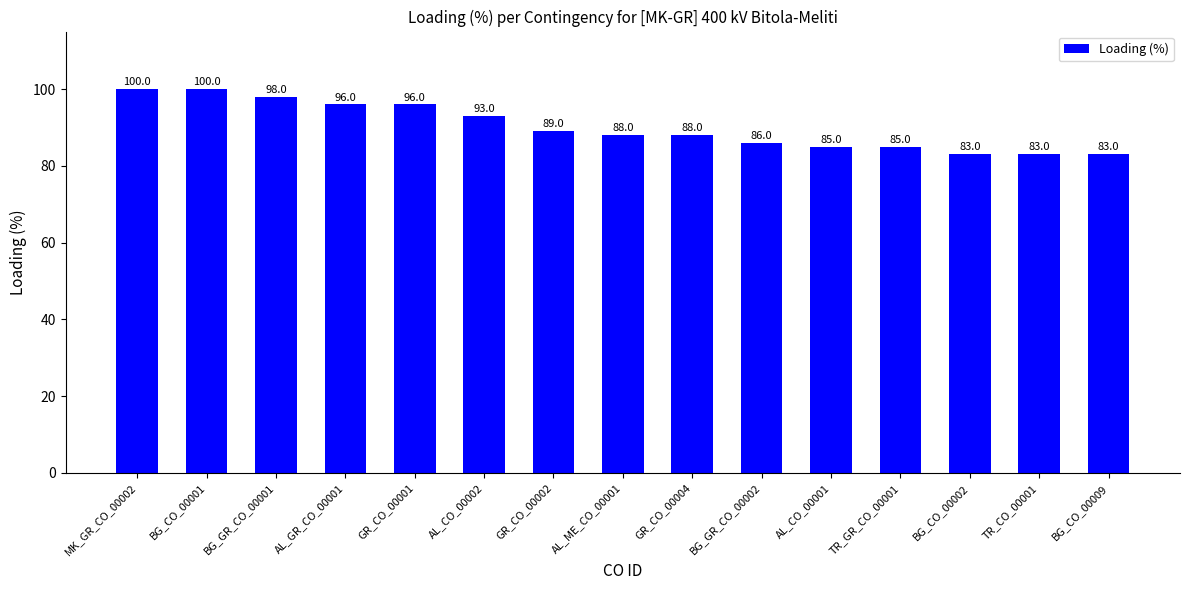

What is the approximate value at GR_CO_00001?

96